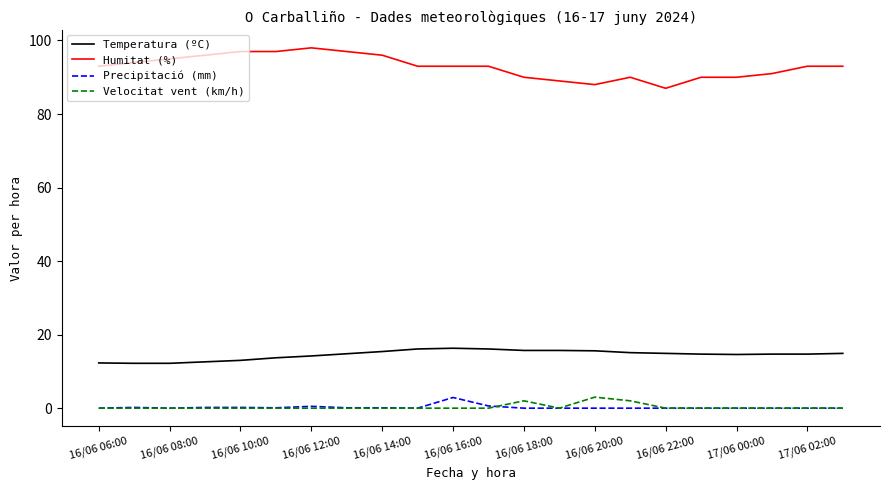

Which series has the largest total across all categories?

Humitat (%)